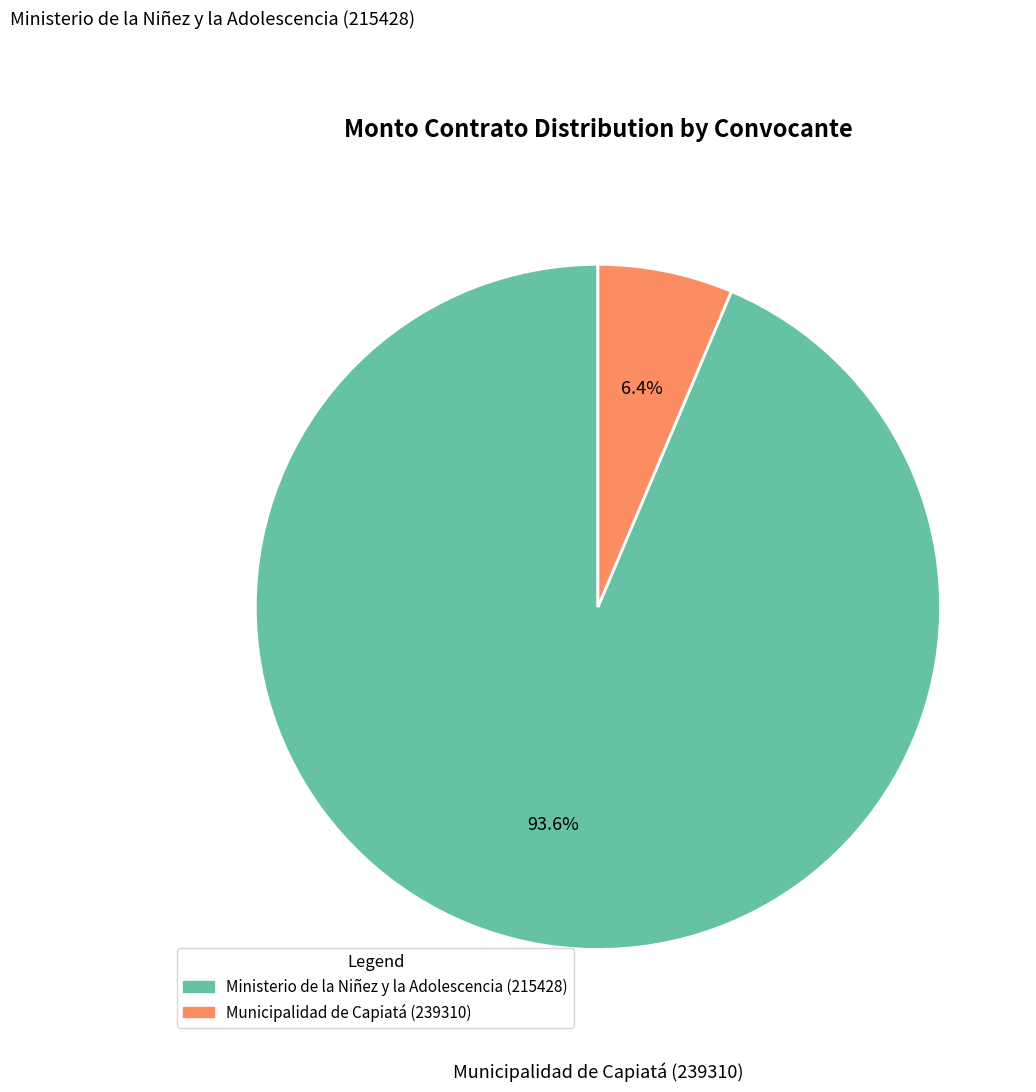

Is Municipalidad de Capiatá (239310) the majority of the pie?

No